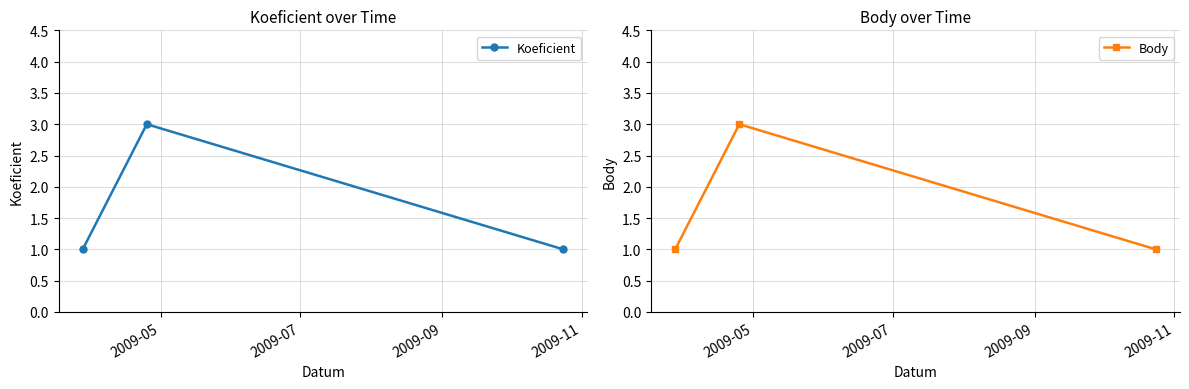

What is the highest value of the Koeficient series?

3